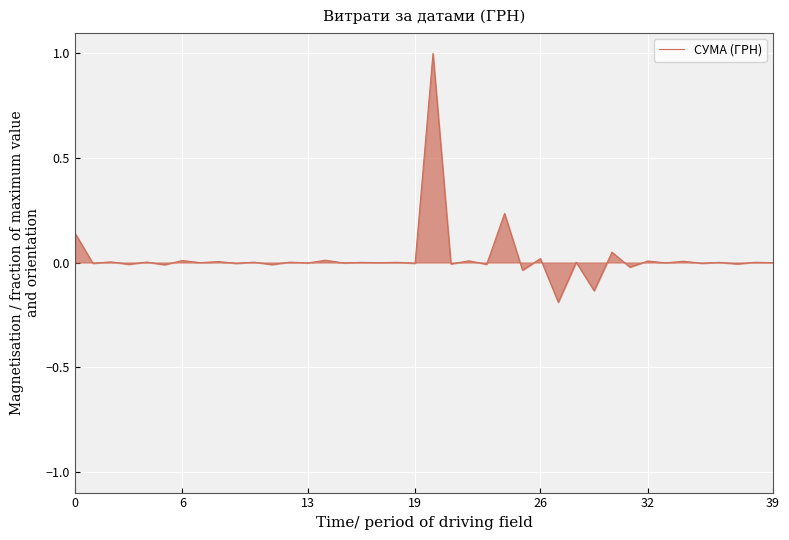

What is the difference between the maximum and minimum values?

1.2